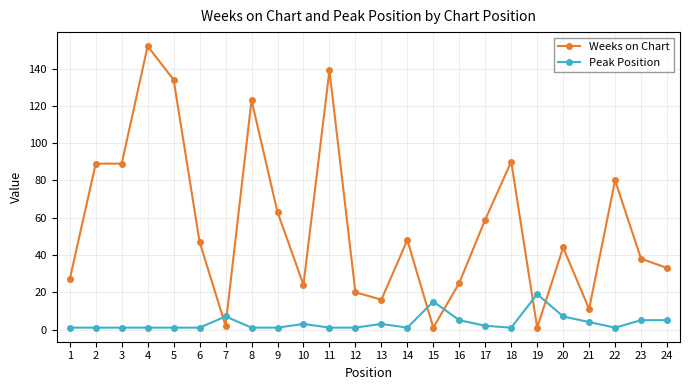

Which series has the largest range (max minus min)?

Weeks on Chart